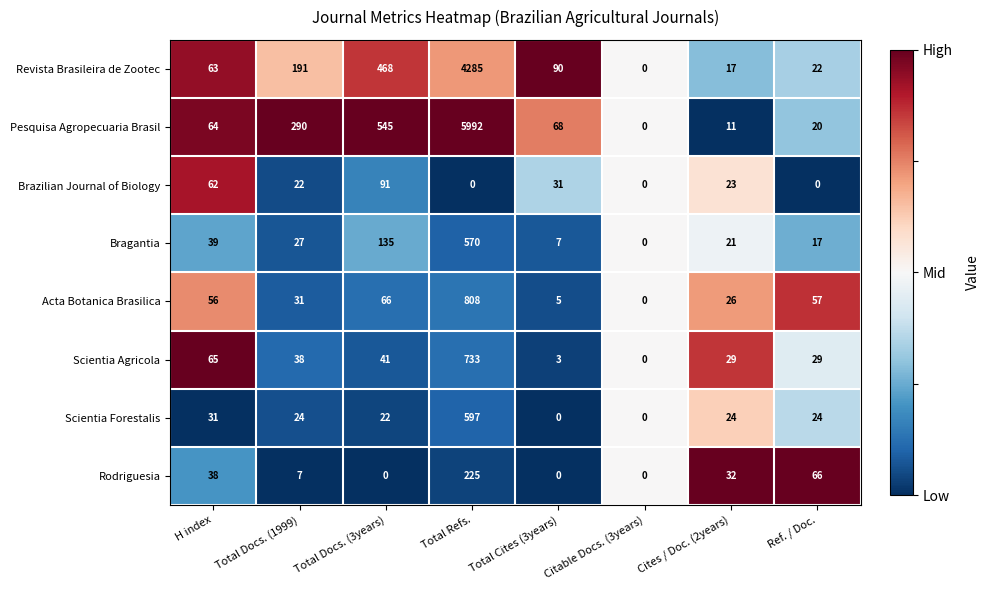

Which series has the largest total across all categories?

Pesquisa Agropecuaria Brasil